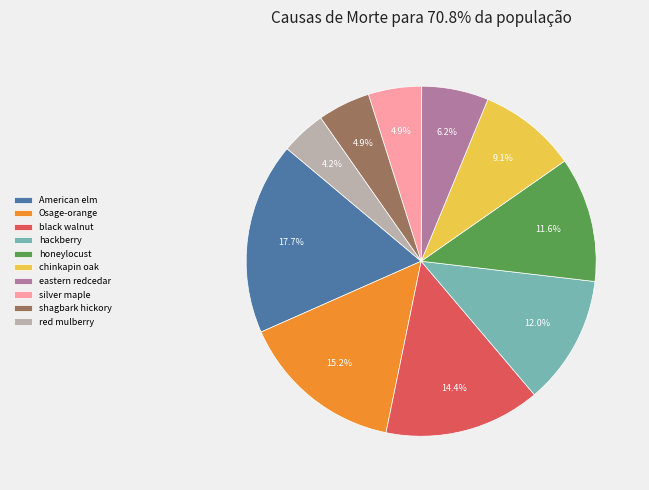

Which category has the smallest portion of the pie?

red mulberry